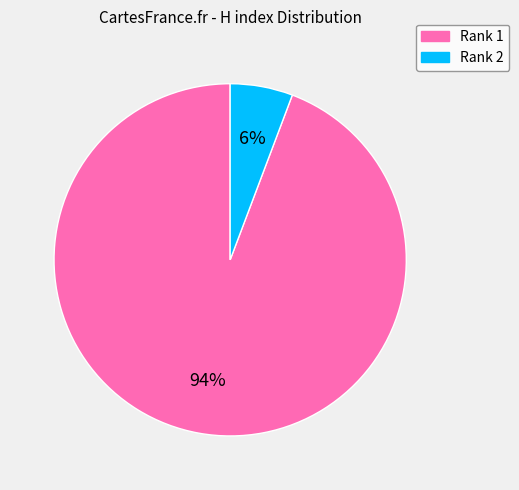

Is there a majority slice in this chart?

Yes